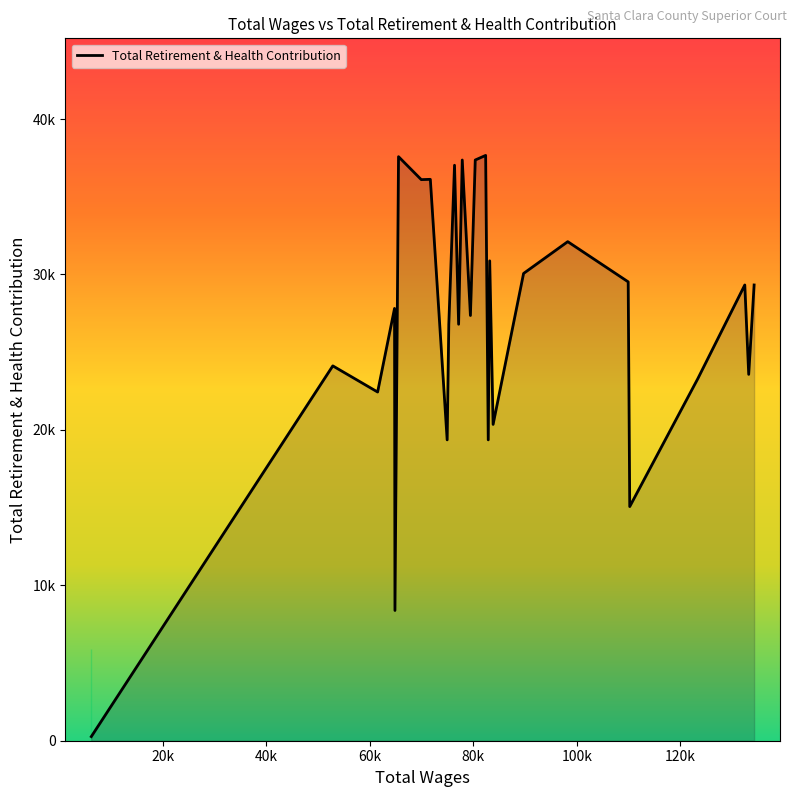

Does the chart display data point markers on the line(s)?

No